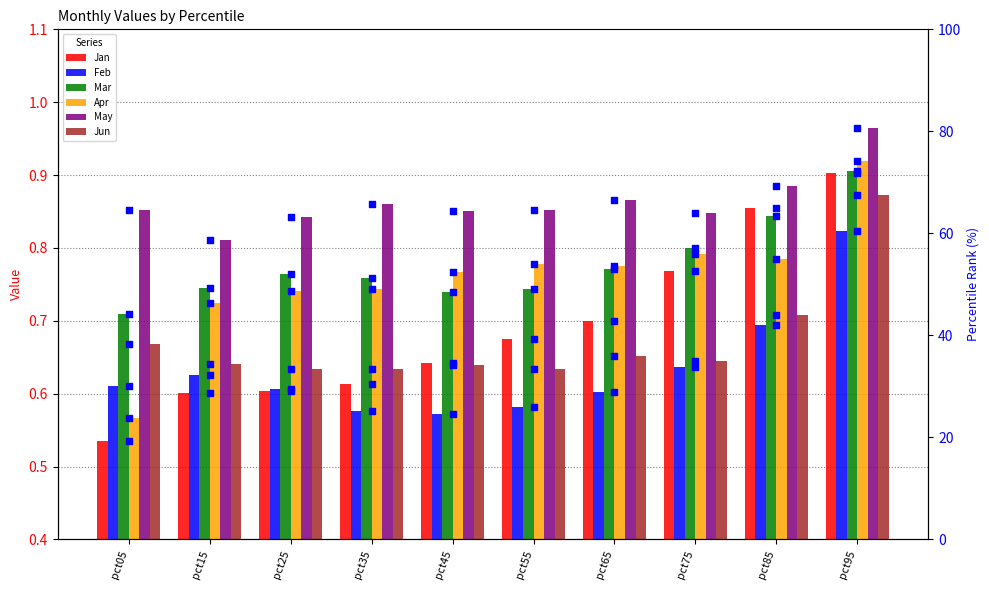

Which series has the largest total across all categories?

Jun